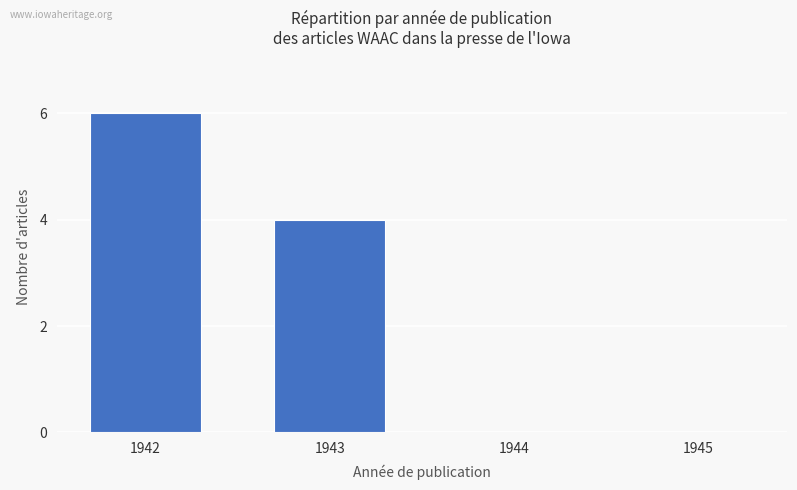

Is it true that the value at 1943 is 4?

True